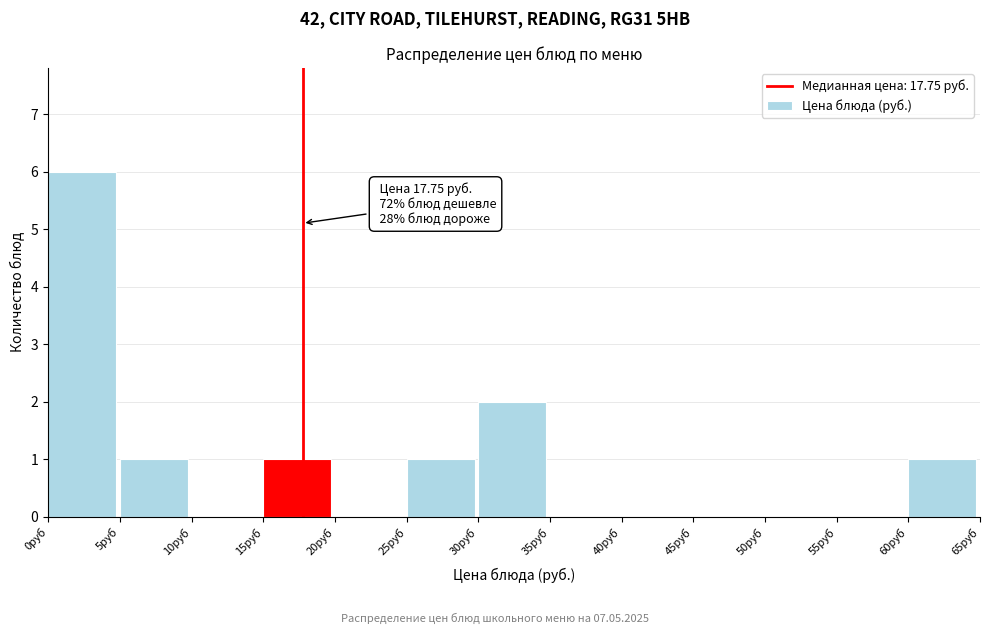

Which range on the x-axis has the tallest bar?

0 to 5